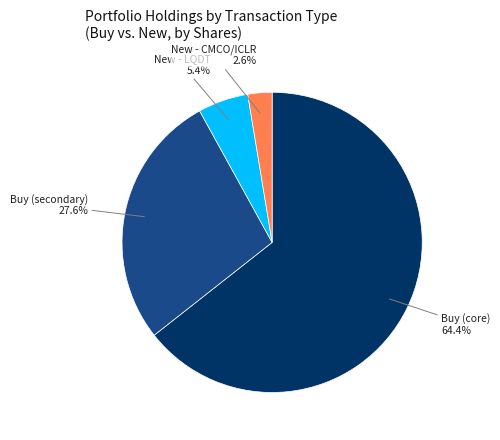

Is there a majority slice in this chart?

Yes